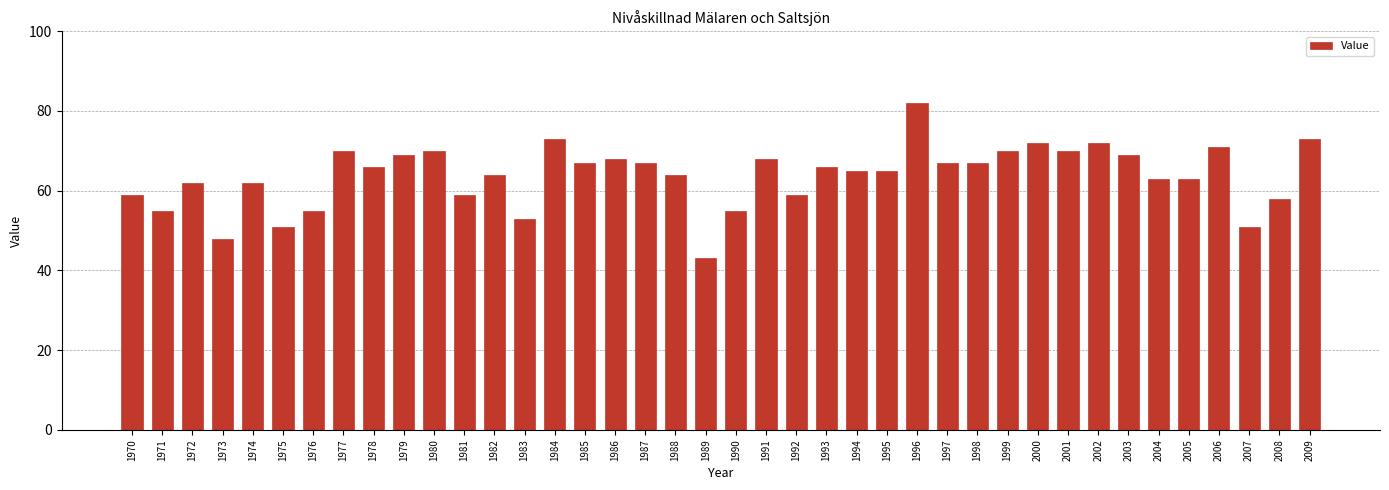

The value at 1973 is 48. True or false?

True